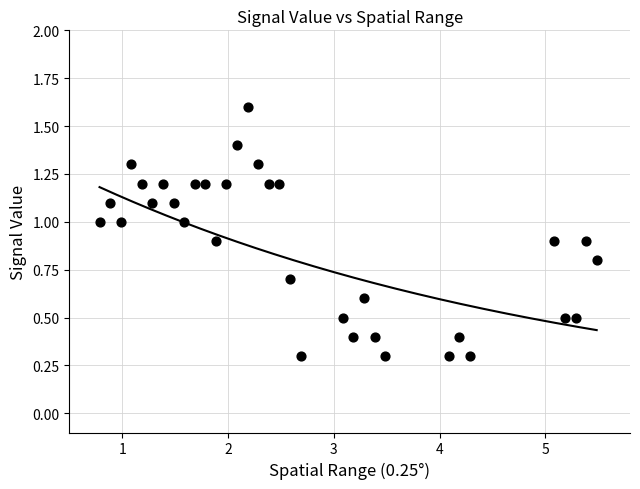

What is the range of Y values (max minus min)?

1.3